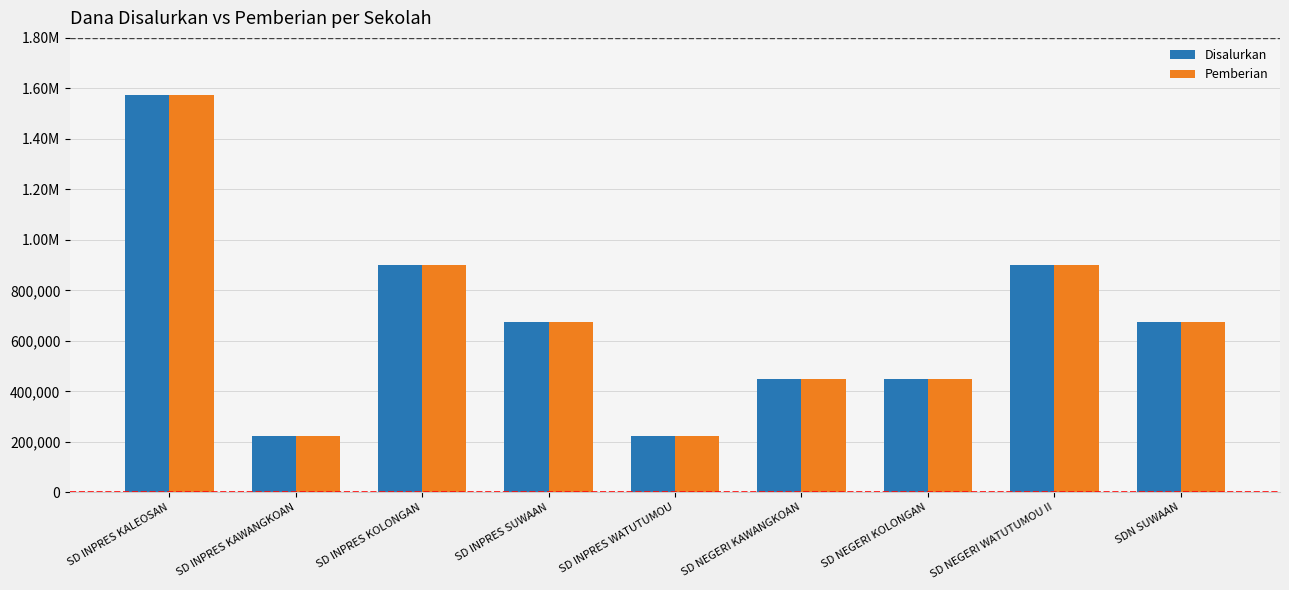

What are all the series names shown in the legend?

Disalurkan, Pemberian